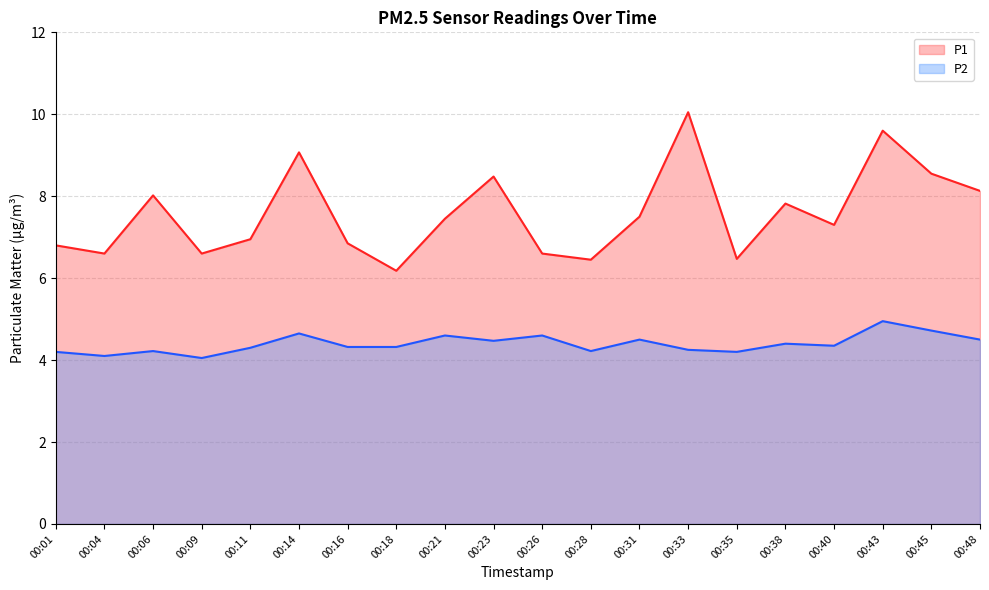

How many lines are shown in the chart?

2